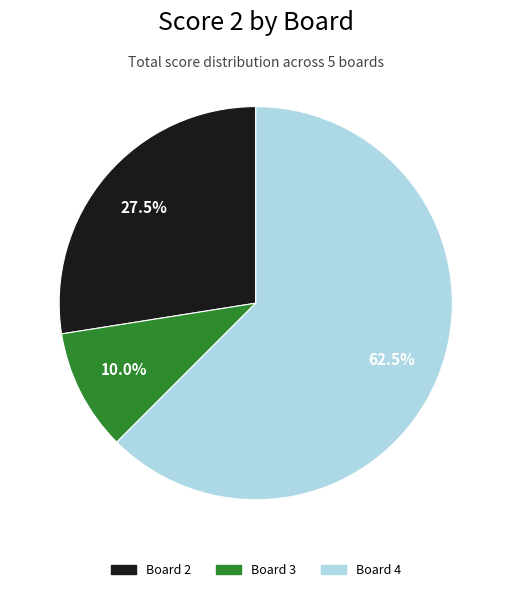

How many segments does this pie chart have?

3